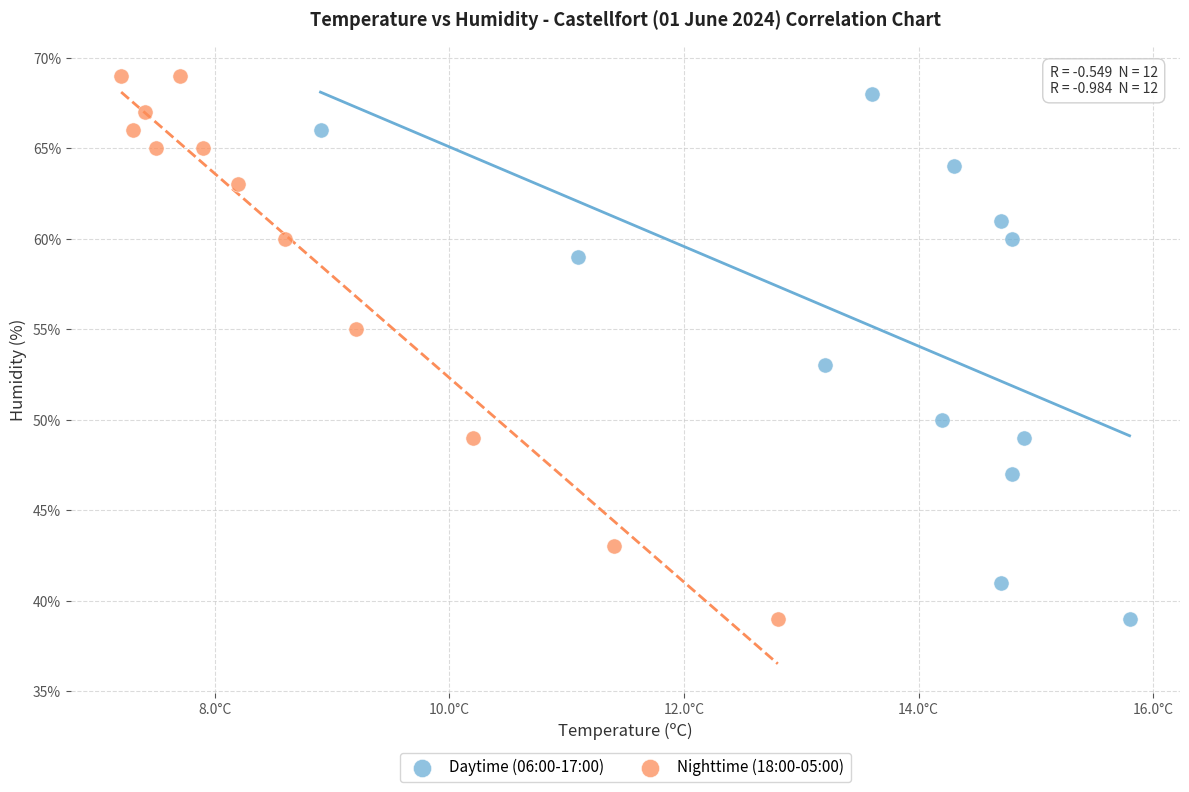

Which series has the widest spread of Y values?

Nighttime (18:00-05:00)